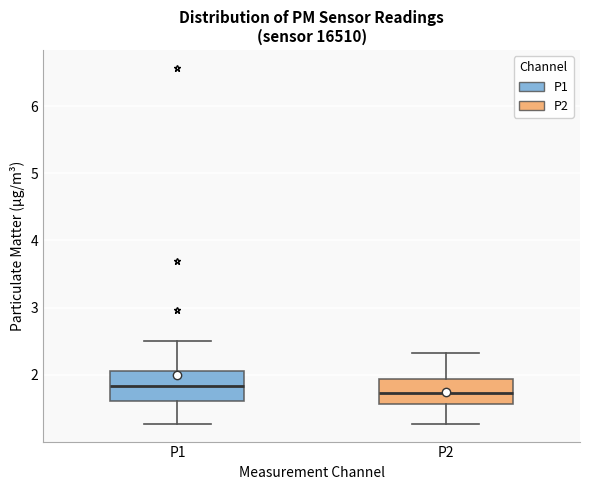

Where does the median line of the box for P1 sit on the y-axis? The values are not printed on the chart, so give them approximately, as read against the axis.

1.8